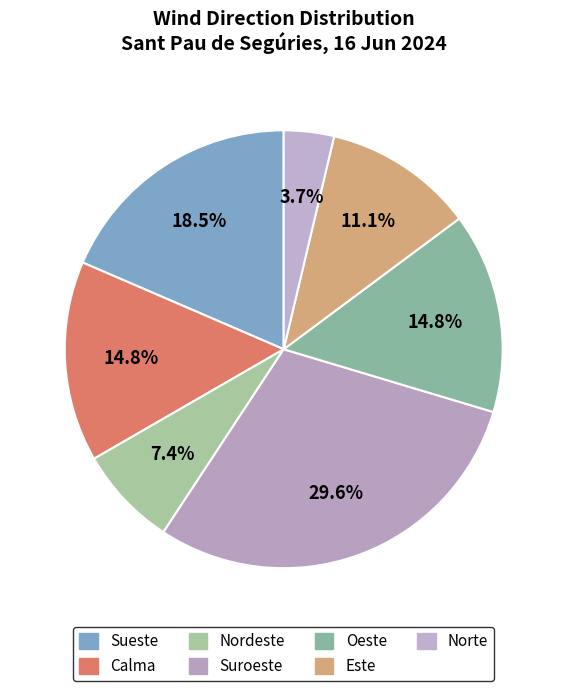

How many segments does this pie chart have?

7